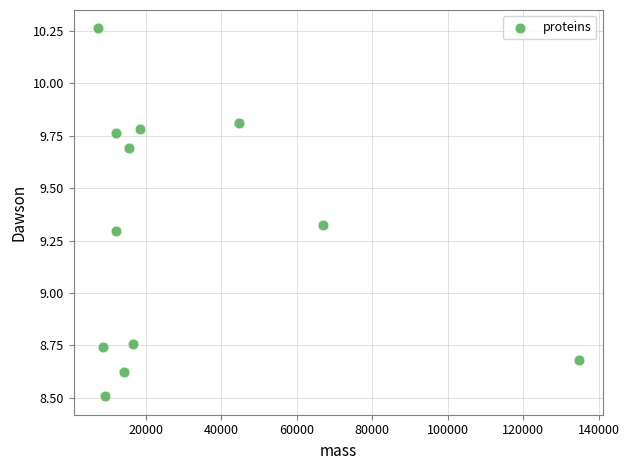

What is the range of Y values (max minus min)?

1.8